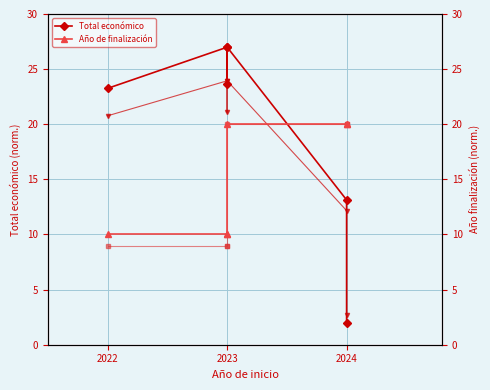

The Total económico series shows 23.6 at 2023. True or false?

True